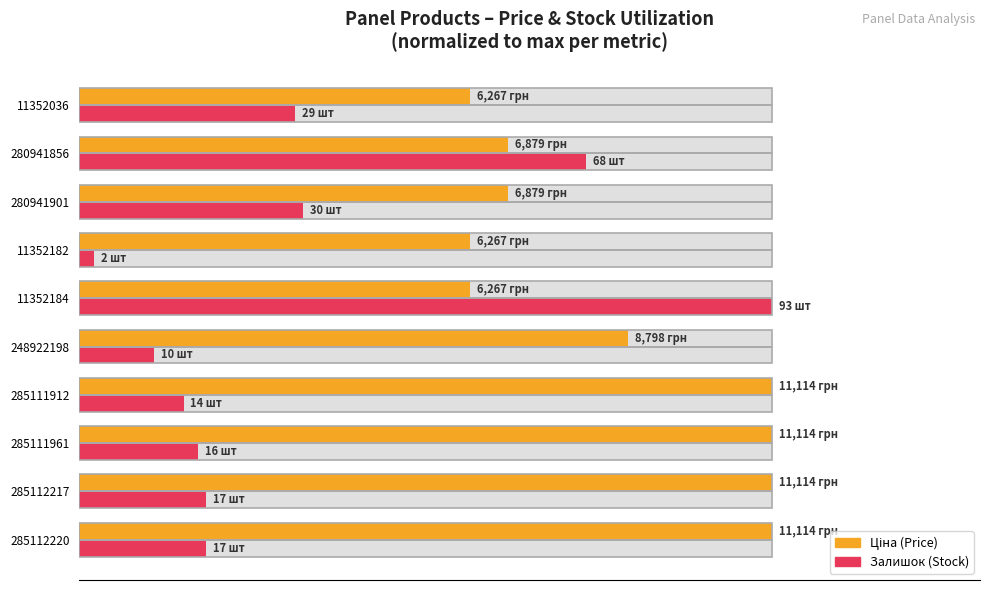

Is the value of Залишок at 60 greater than the value of Ціна at 80?

No